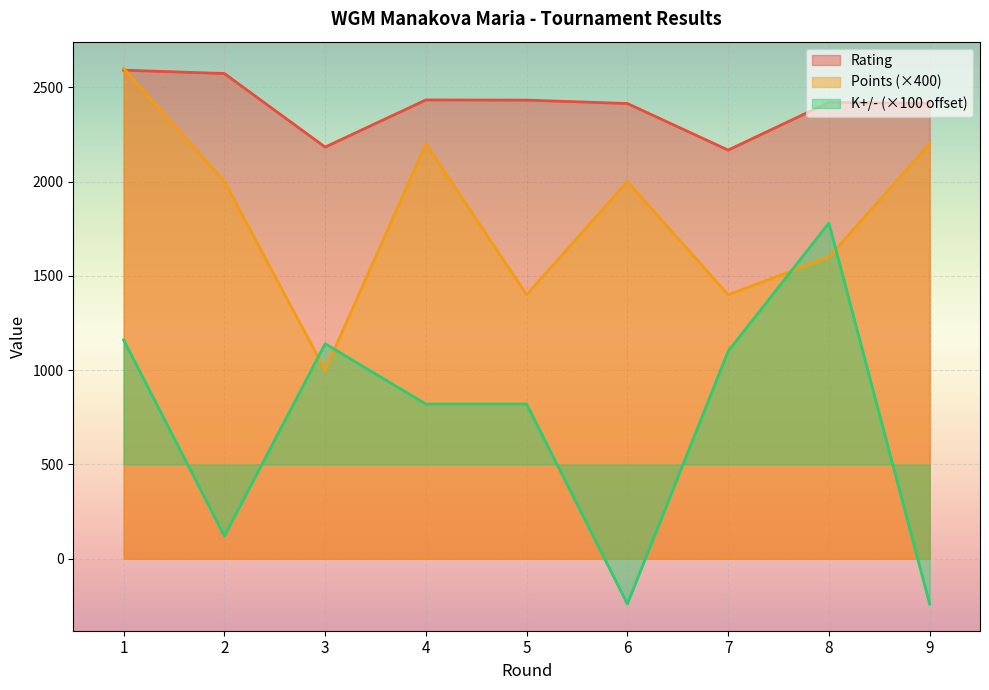

At 9, list the series in order from largest to smallest.

Rating, Points (×400), K+/- (×100 offset)